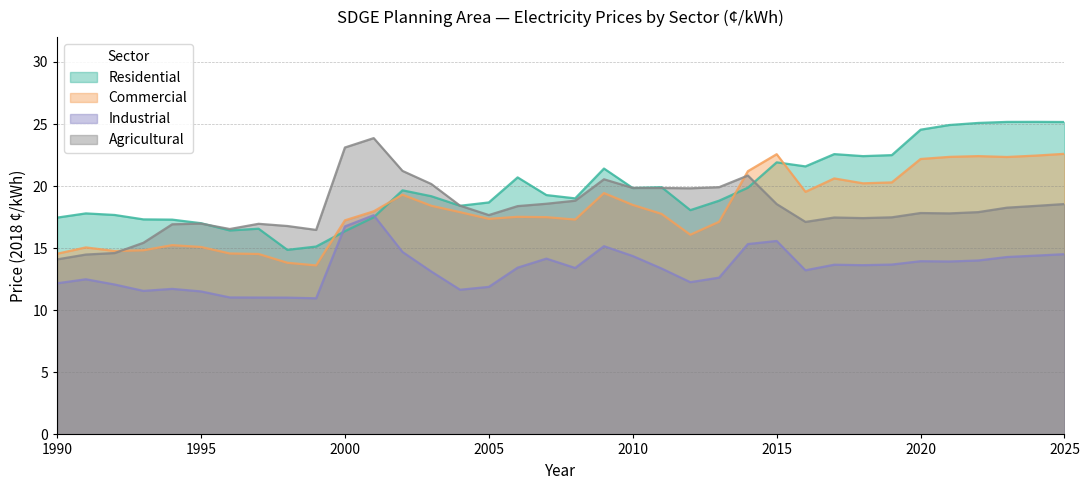

What are all the series names shown in the legend?

Residential, Commercial, Industrial, Agricultural